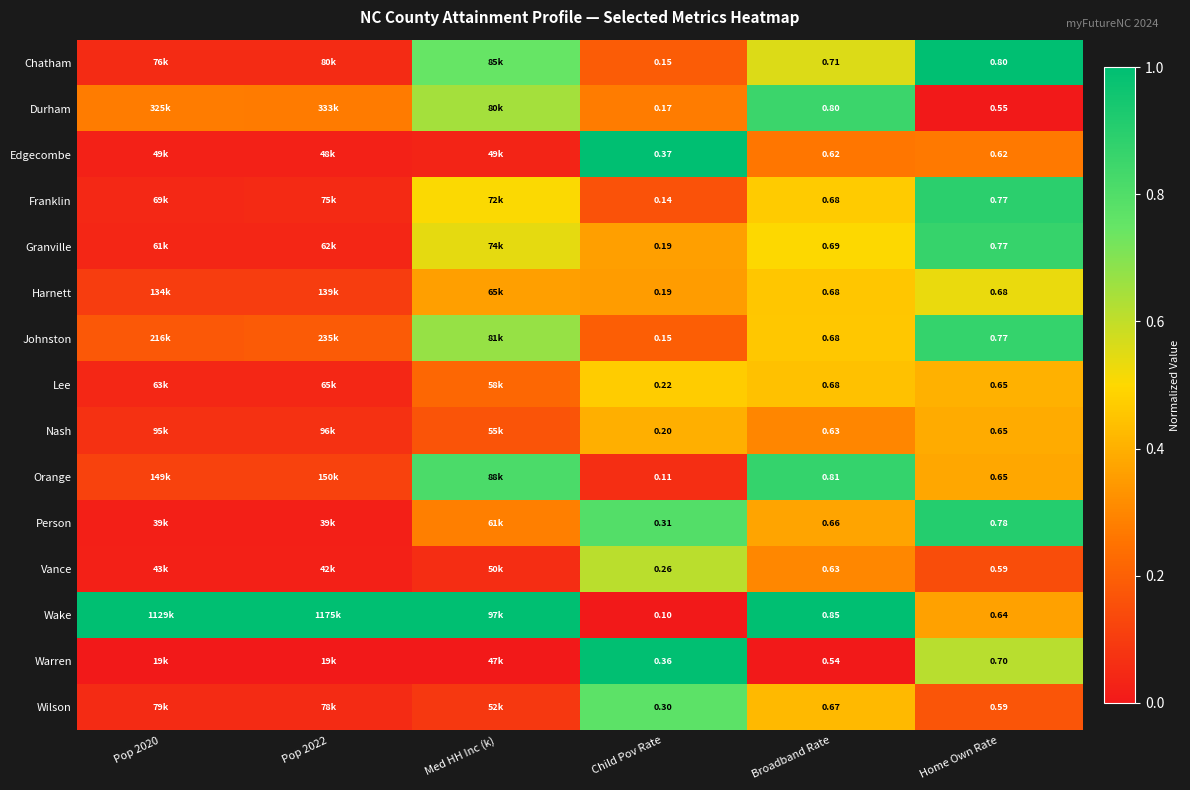

At Broadband Rate, list the series in order from largest to smallest.

Wake, Orange, Durham, Chatham, Granville, Franklin, Johnston, Harnett, Lee, Wilson, Person, Vance, Nash, Edgecombe, Warren